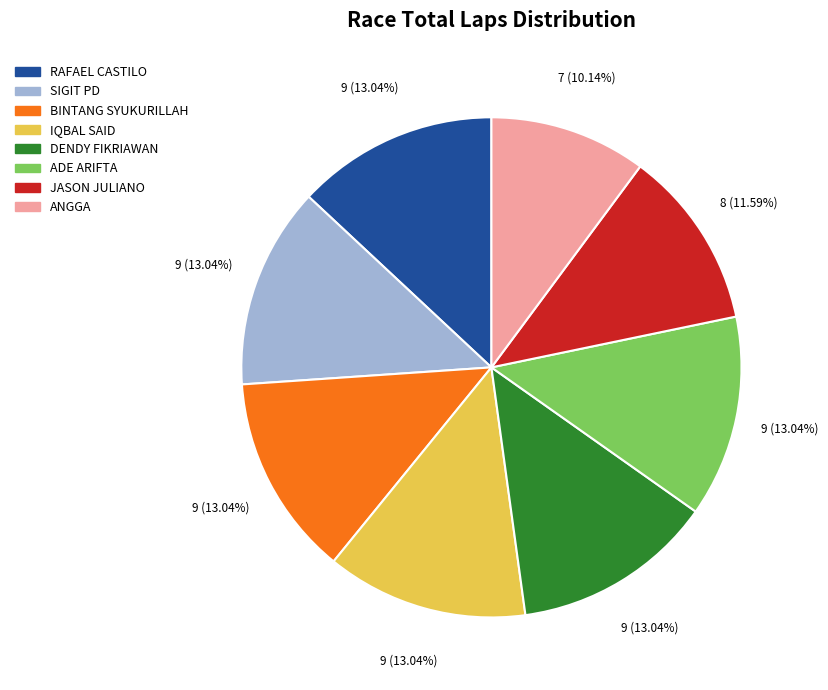

What is the smallest slice in the pie chart?

ANGGA